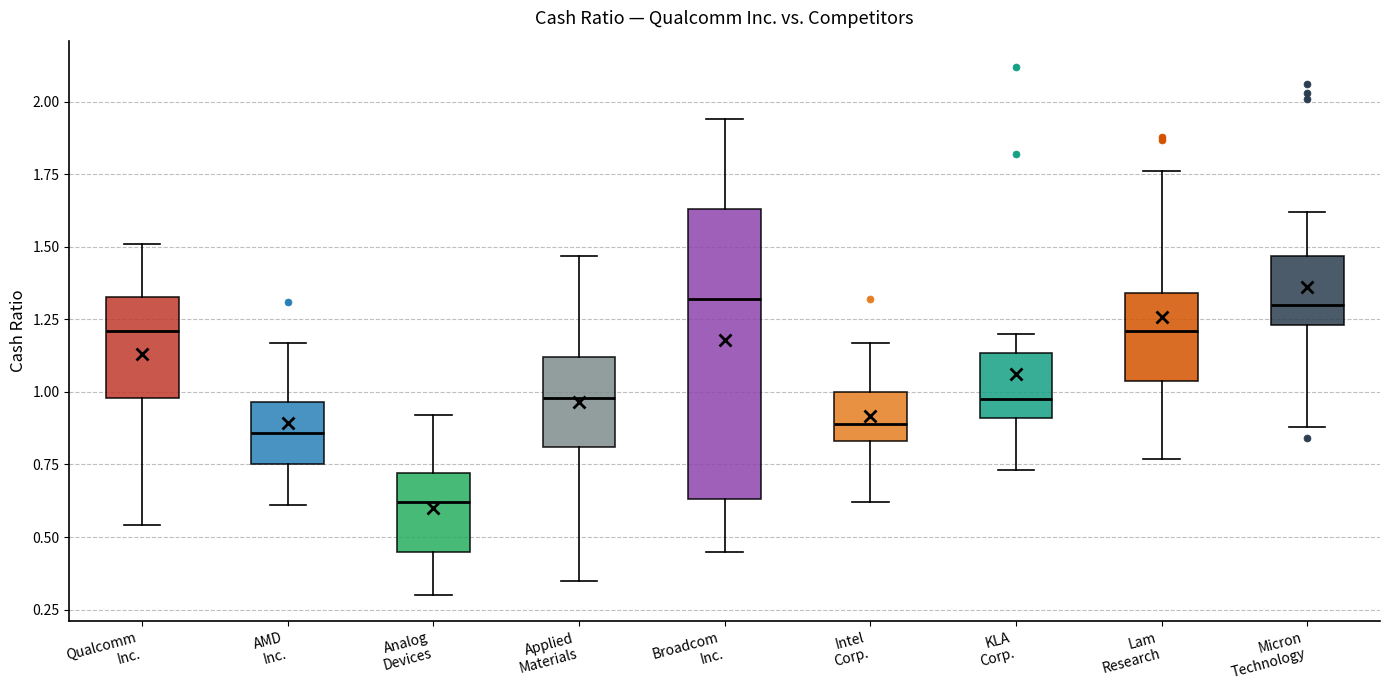

Comparing the boxes themselves (not the whiskers), which one is the tallest?

Broadcom Inc.